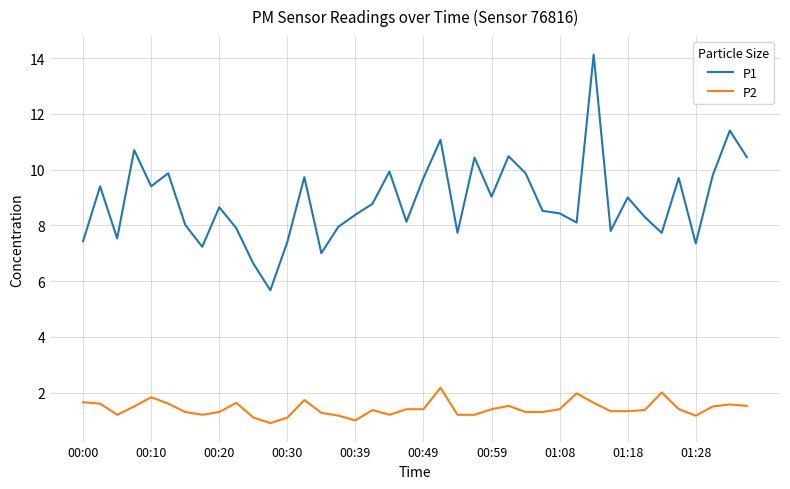

What is the minimum value for P2?

0.9